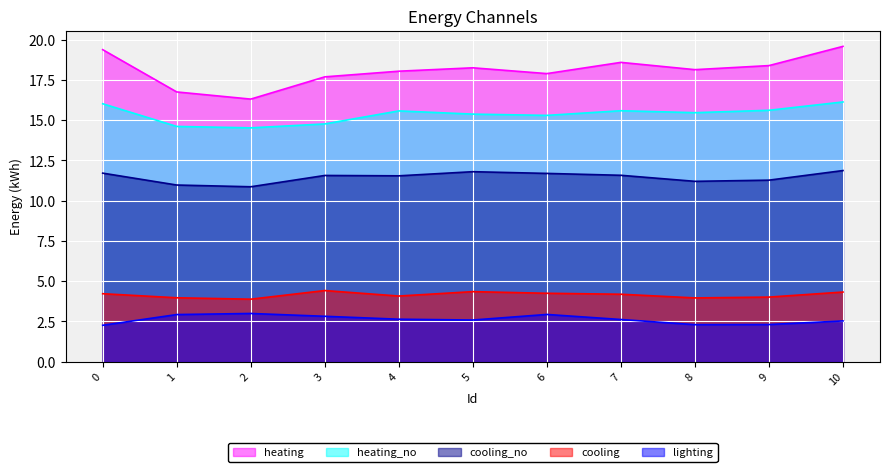

Reading left to right, what are all the values shown in this chart?

cooling: 0=4.2	1=4.0	2=3.9	3=4.4	4=4.1	5=4.4	6=4.2	7=4.2	8=4.0	9=4.0	10=4.3
cooling_no: 0=11.7	1=11.0	2=10.9	3=11.6	4=11.5	5=11.8	6=11.7	7=11.6	8=11.2	9=11.3	10=11.9
heating: 0=19.4	1=16.8	2=16.3	3=17.7	4=18.0	5=18.3	6=17.9	7=18.6	8=18.1	9=18.4	10=19.6
heating_no: 0=16.0	1=14.6	2=14.5	3=14.8	4=15.6	5=15.4	6=15.3	7=15.6	8=15.5	9=15.6	10=16.1
lighting: 0=2.3	1=2.9	2=3.0	3=2.8	4=2.6	5=2.6	6=2.9	7=2.6	8=2.3	9=2.3	10=2.5